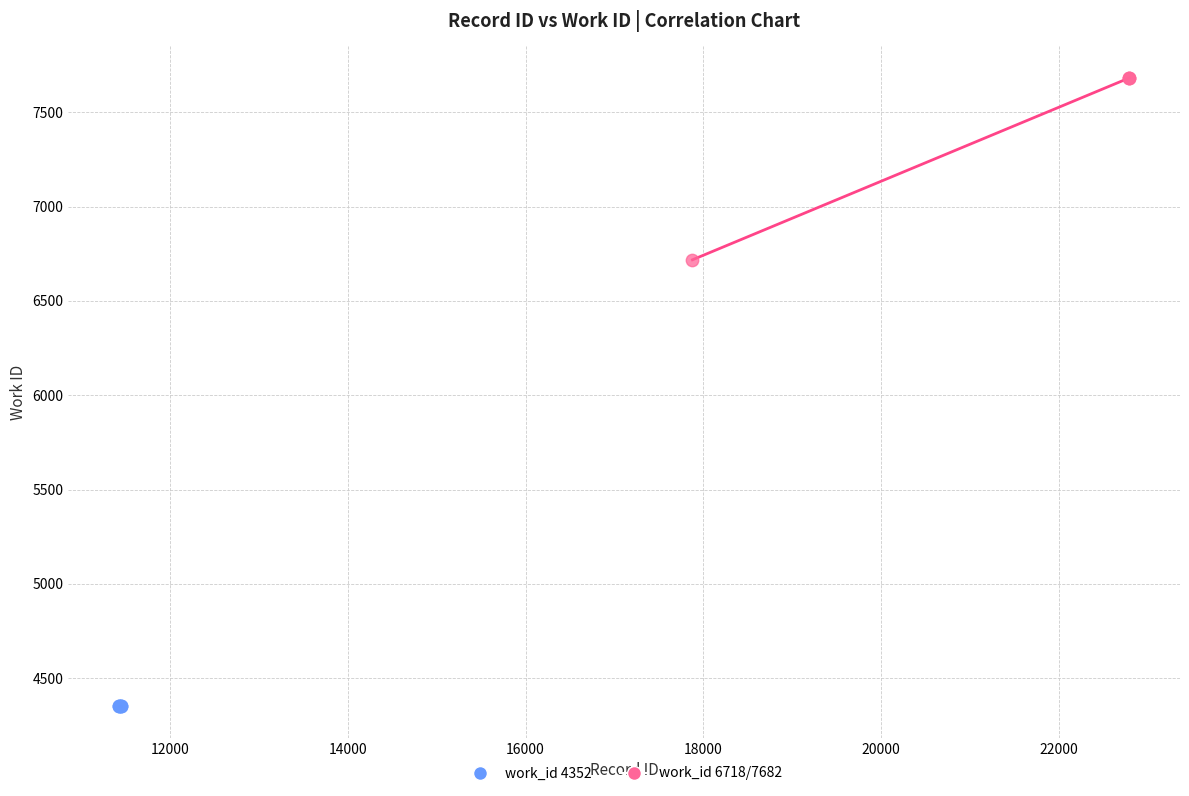

Which series contains the lowest Y value?

work_id 4352